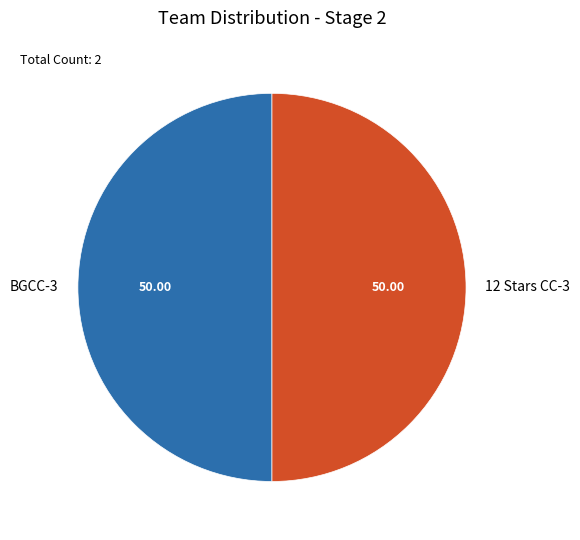

Approximately how many times larger is the value at BGCC-3 compared to 12 Stars CC-3?

1.0